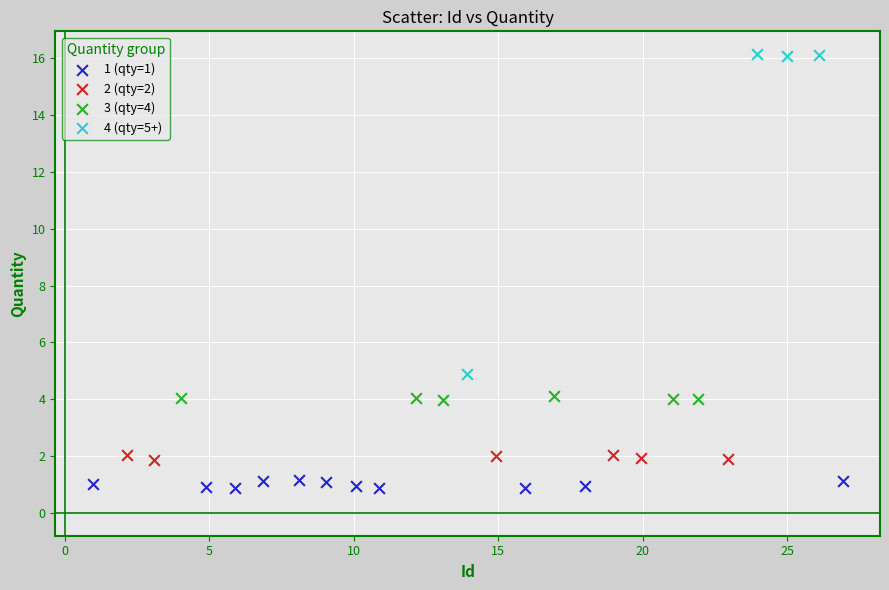

Which series contains the lowest Y value?

1 (qty=1)